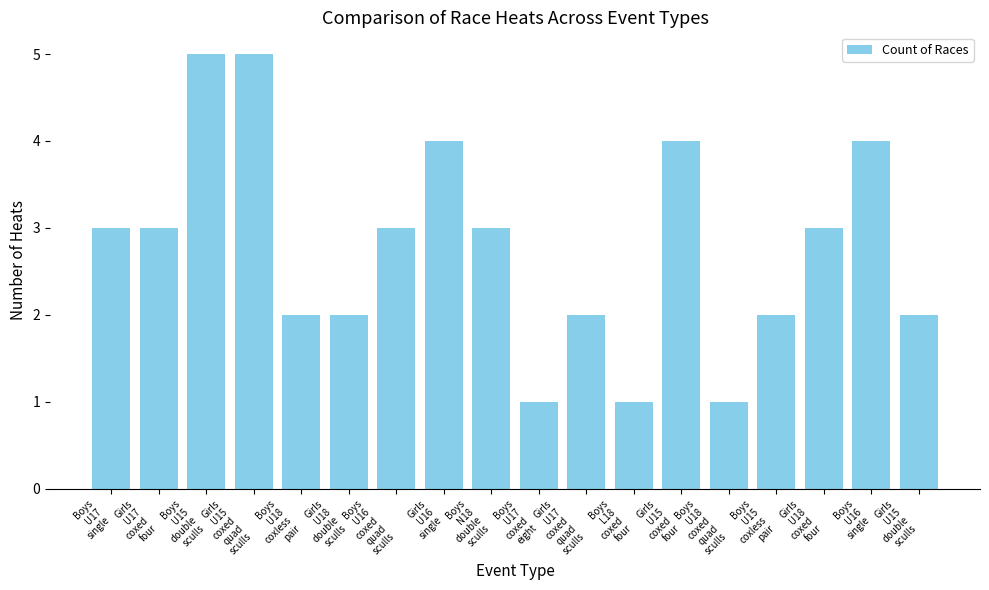

Count the values in the range 2 to 4.

13